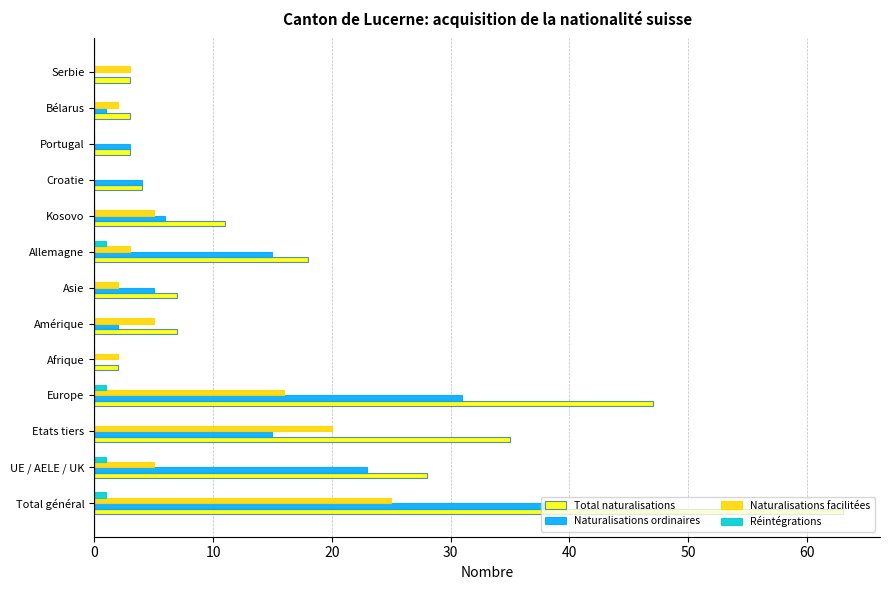

What is the total value across all series at Serbie?

6